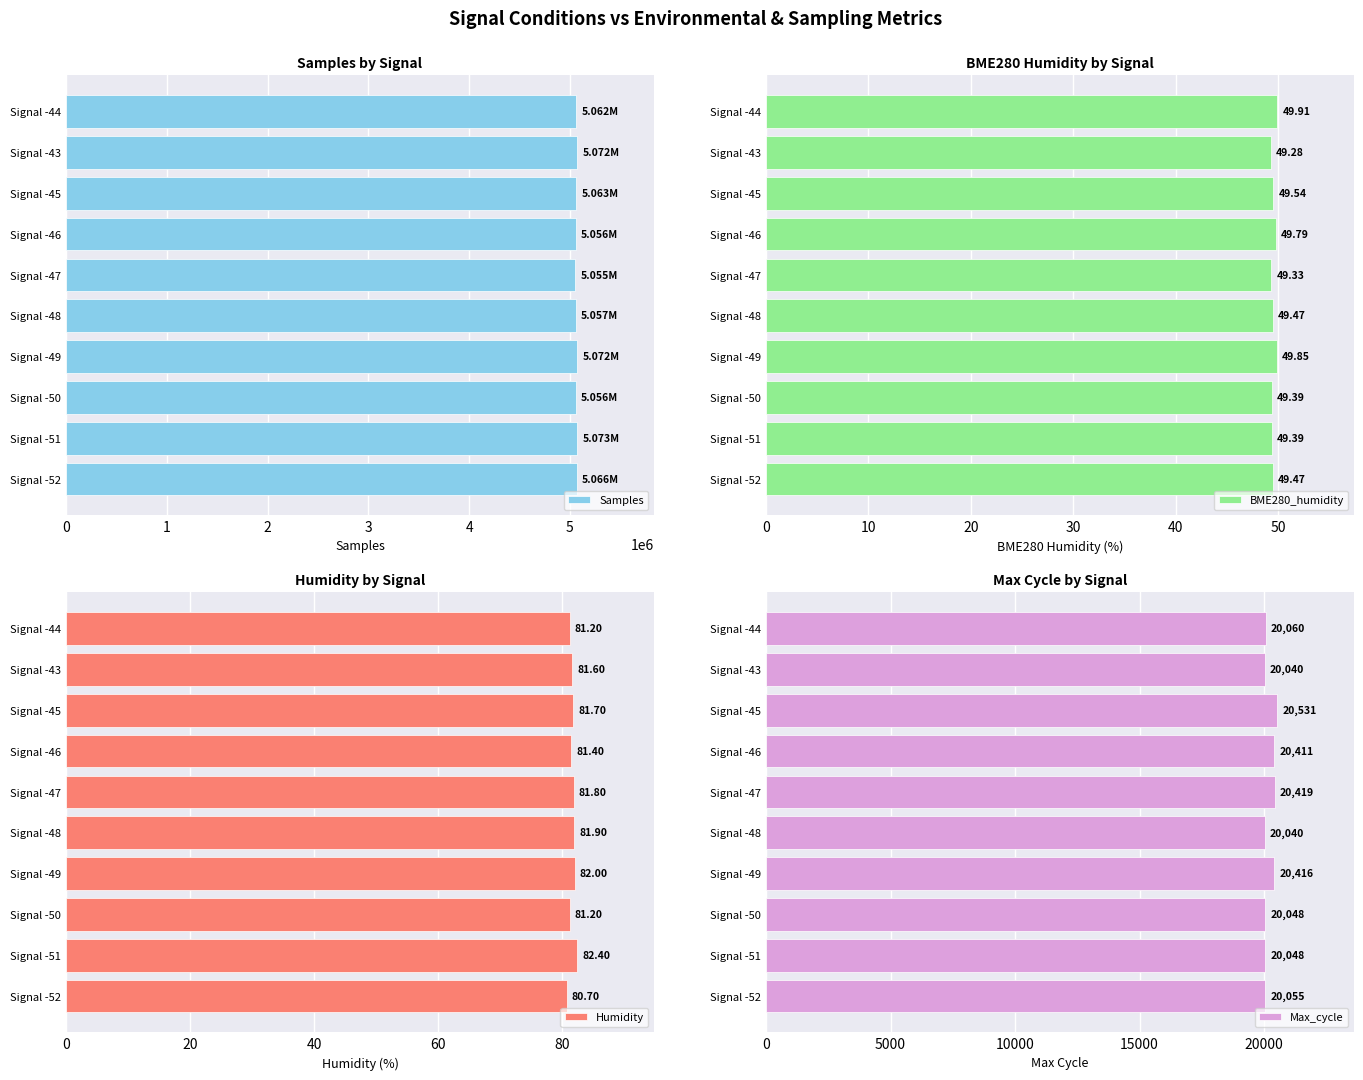

What is the sum of the Samples values at Signal -48 and Signal -46?

10113363